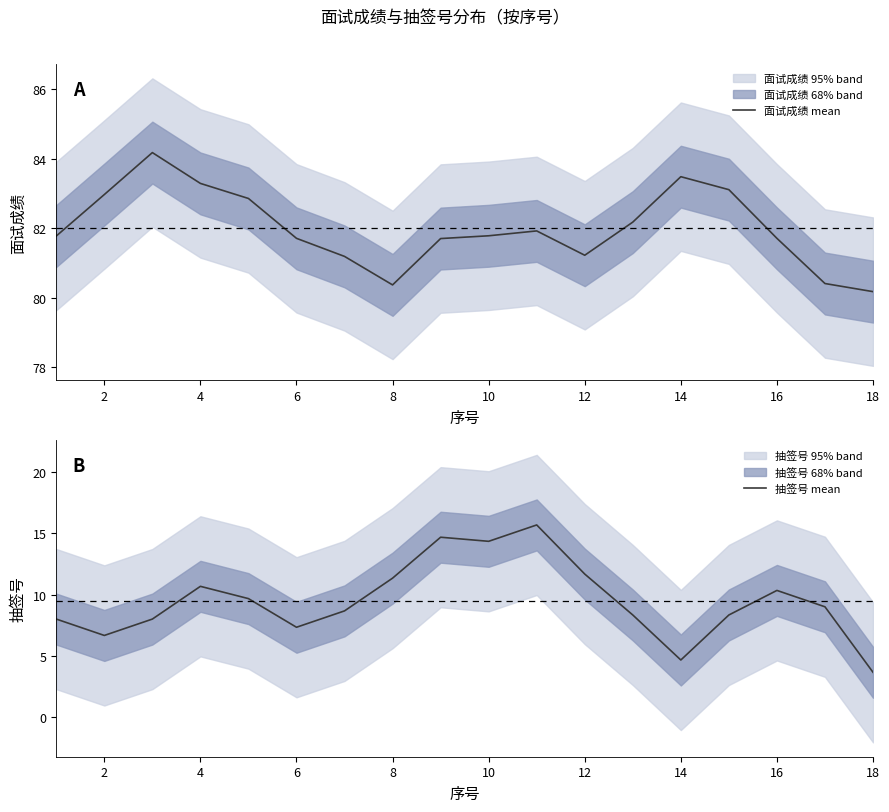

Does the chart display data point markers on the line(s)?

No